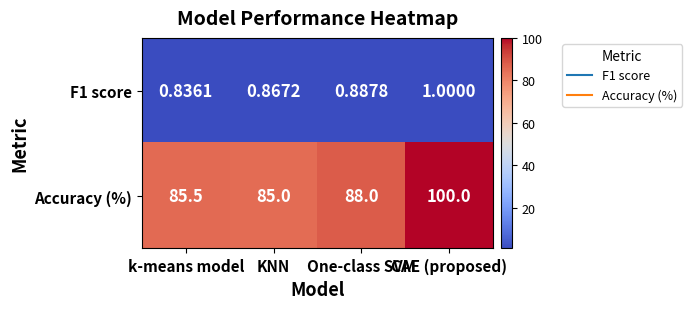

Rank the categories by F1 score value from highest to lowest.

CAE (proposed), One-class SVM, KNN, k-means model